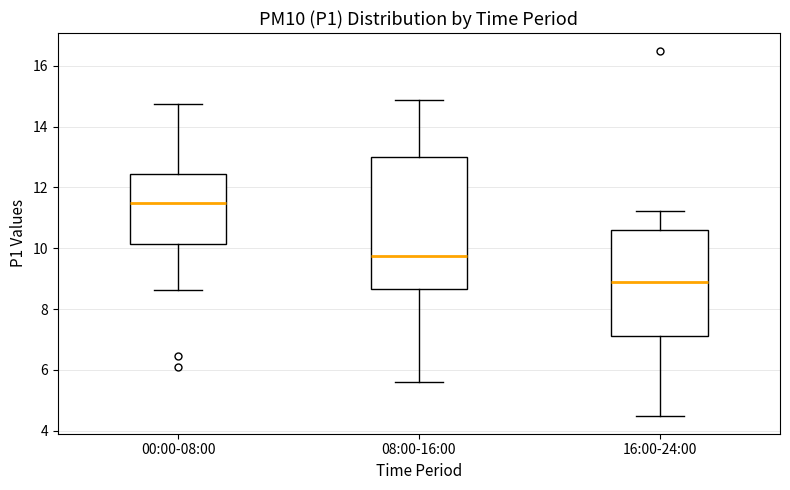

Which box's median line is the lowest?

16:00-24:00